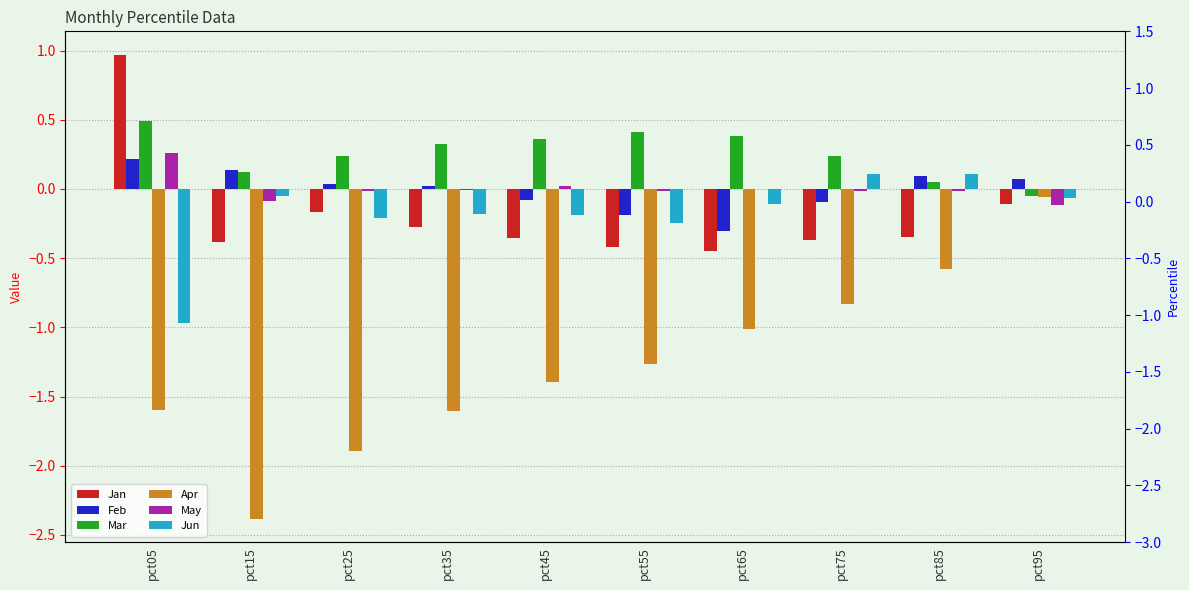

The Feb series shows 0.4 at pct05. True or false?

False